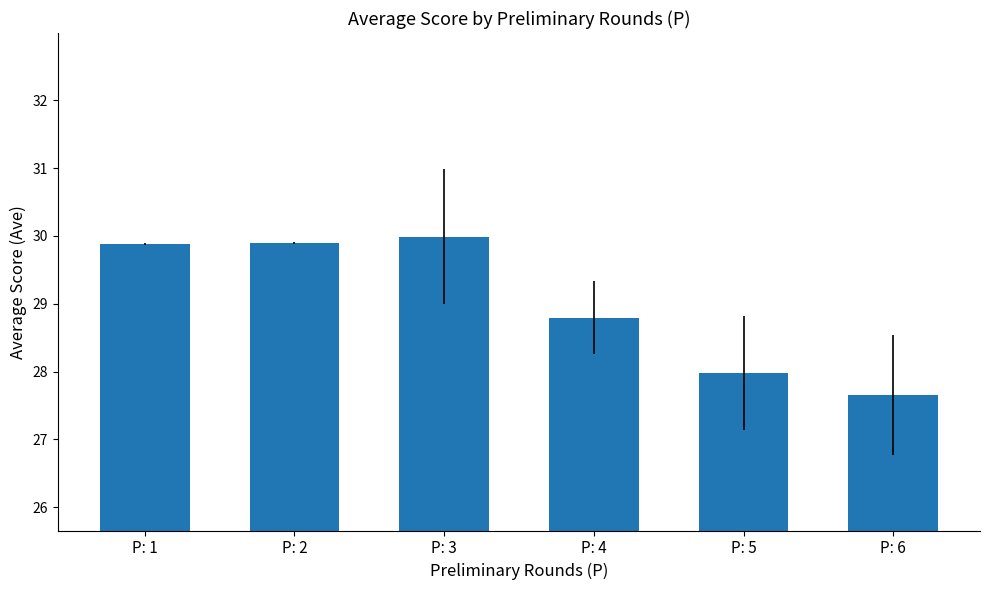

What is the value of the 3rd bar from the left?

30.0